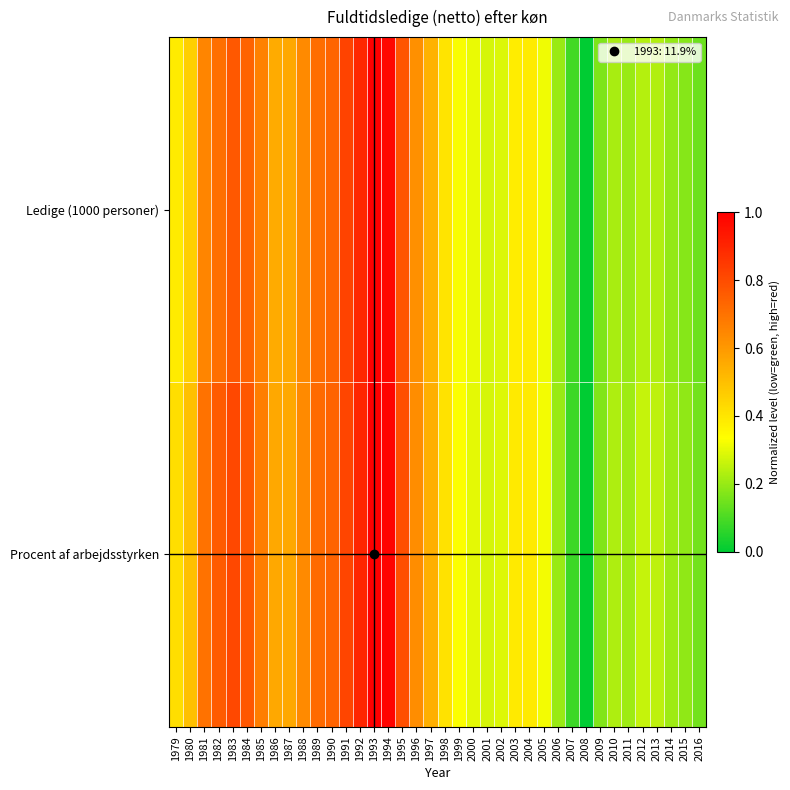

At which category is the sum across all series the highest?

1993